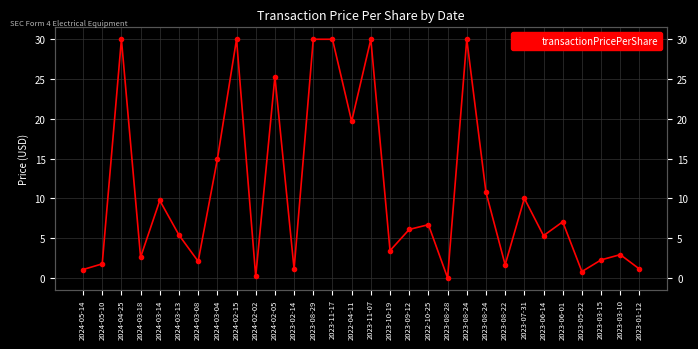

Which has a higher value, 2023-08-29 or 2022-04-11?

2023-08-29